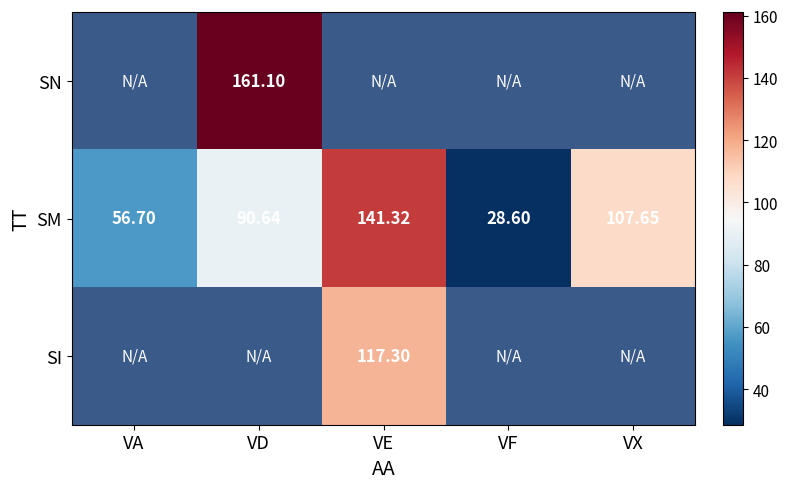

Which category has the highest value across all series?

VD